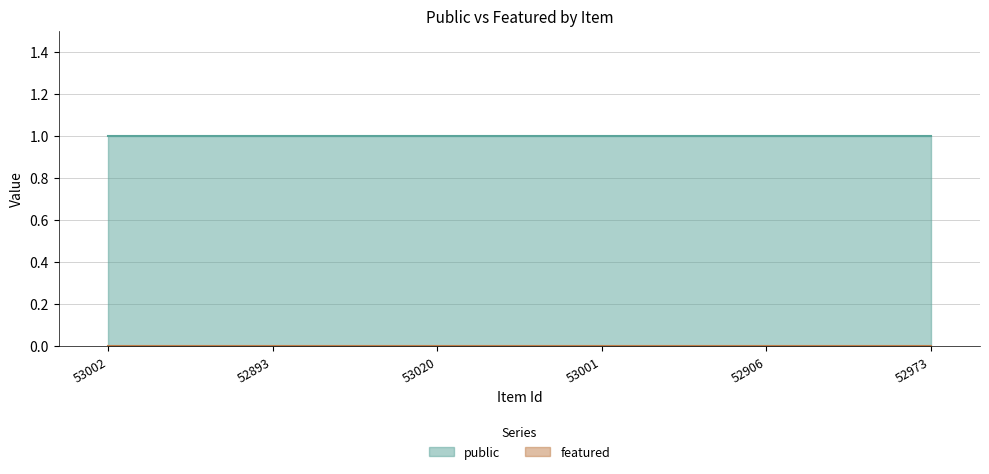

At which category is the sum across all series the highest?

53002